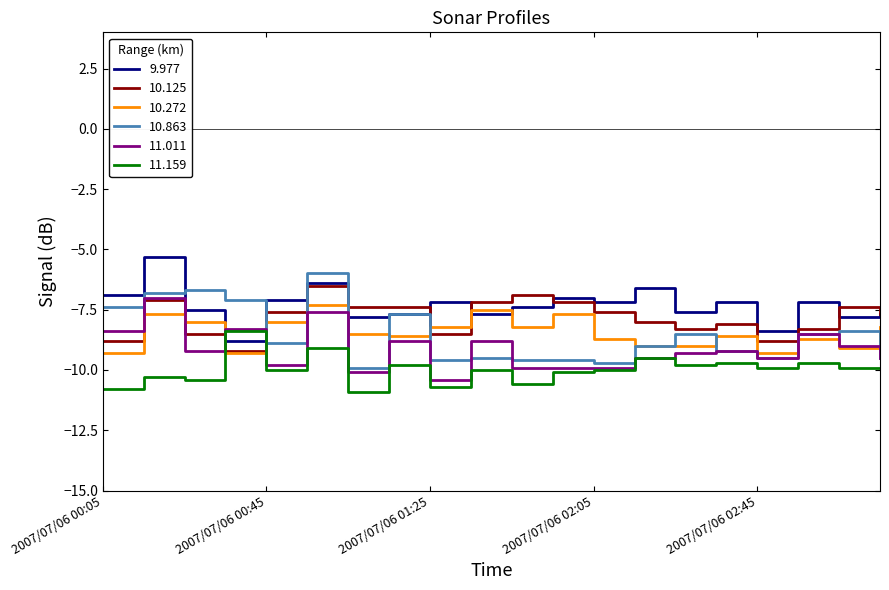

Which series has the largest total across all categories?

9.977